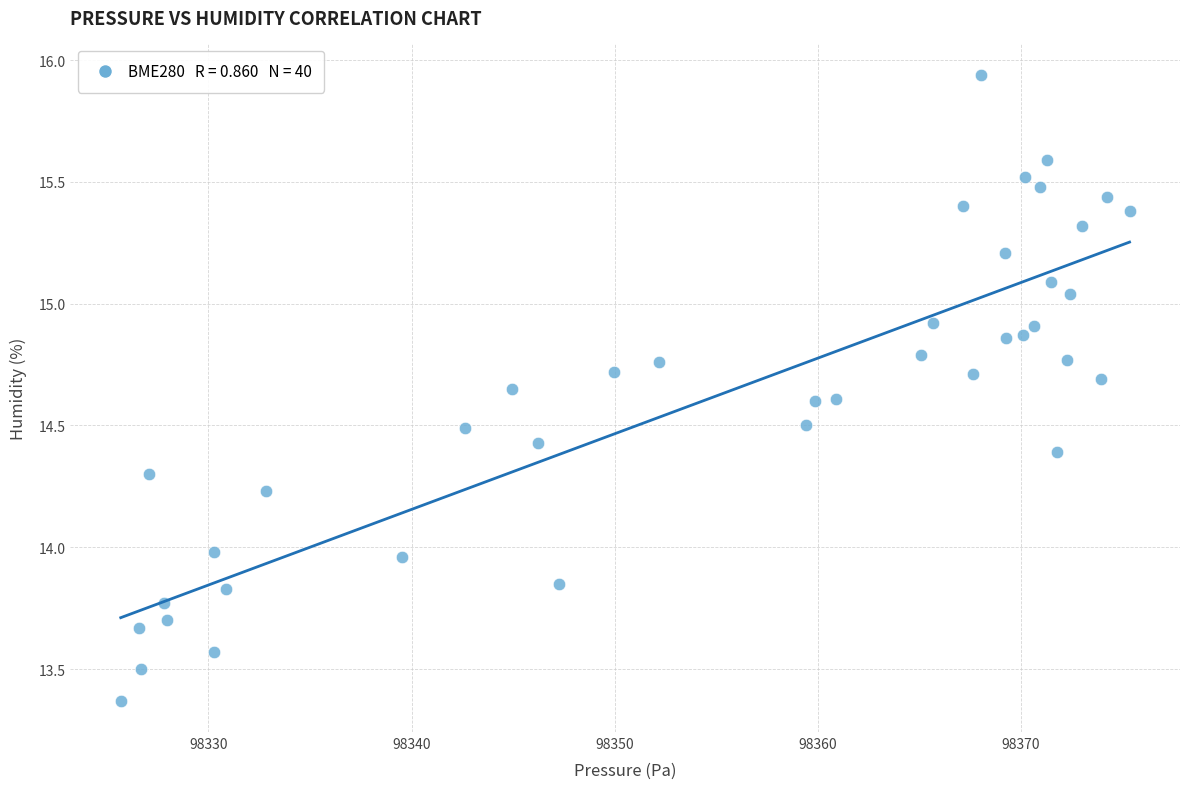

What is the range of Y values (max minus min)?

2.6